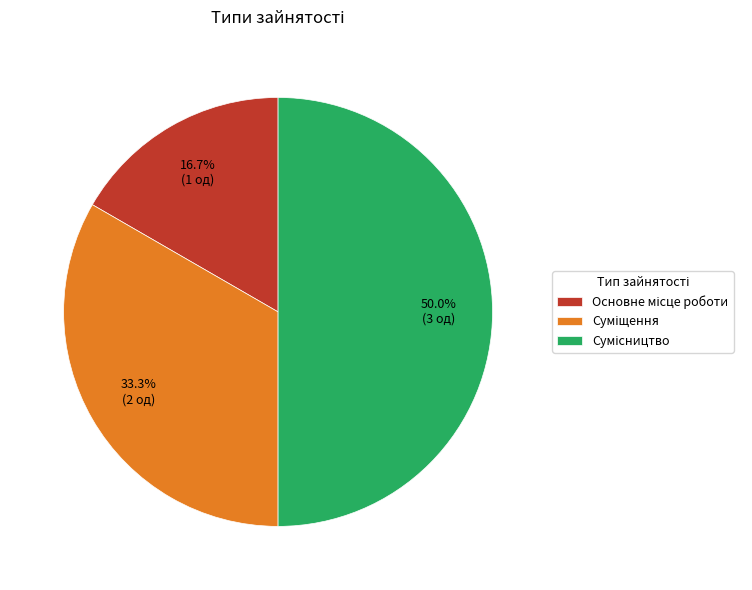

How many segments does this pie chart have?

3